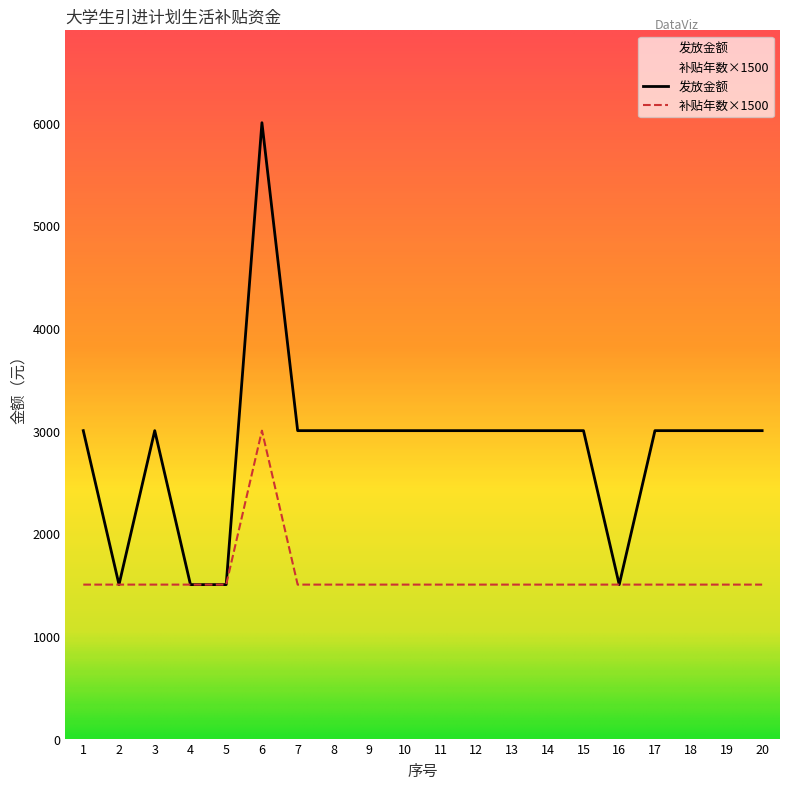

The 补贴年数 series shows 1500 at 12. True or false?

True